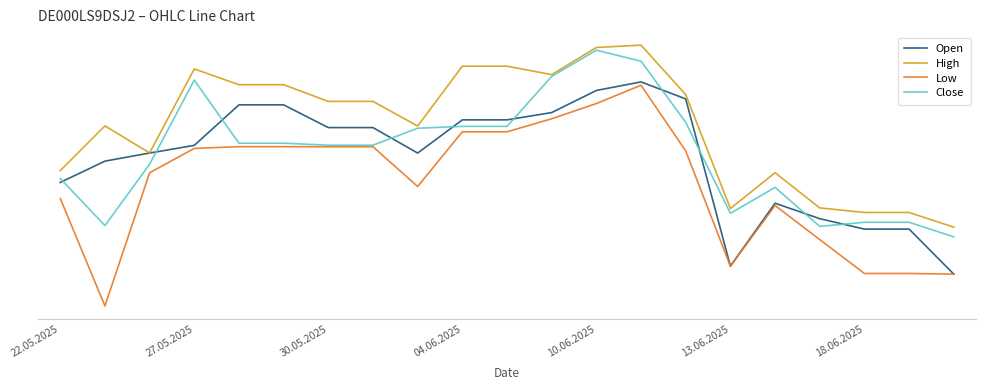

Does the chart display data point markers on the line(s)?

No